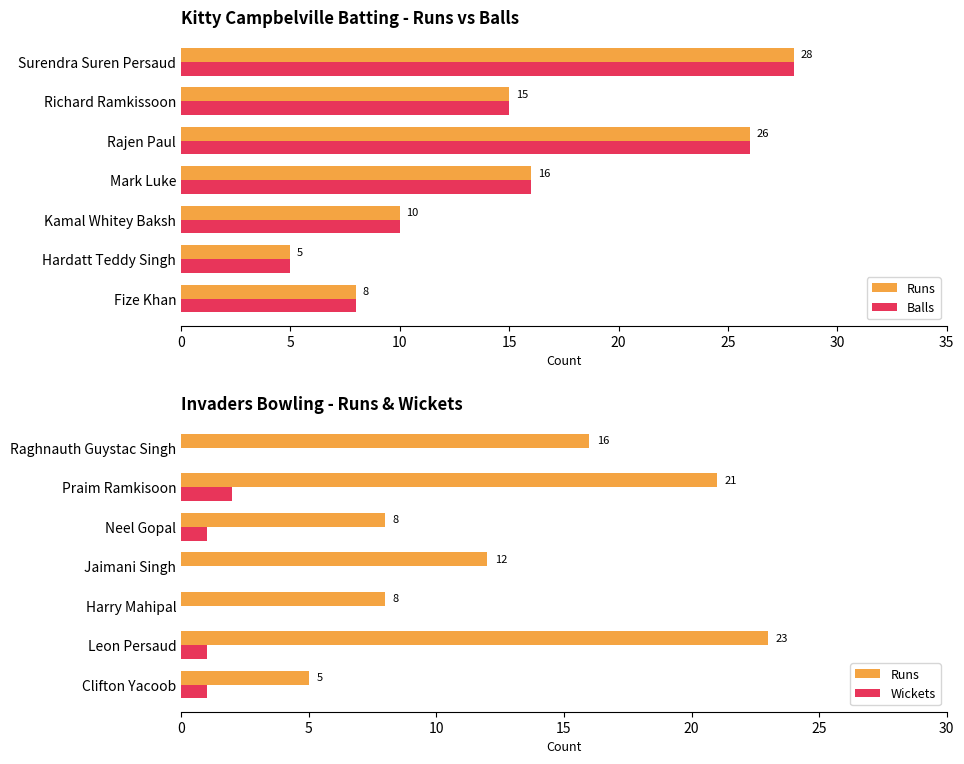

Are the bars horizontal?

Yes